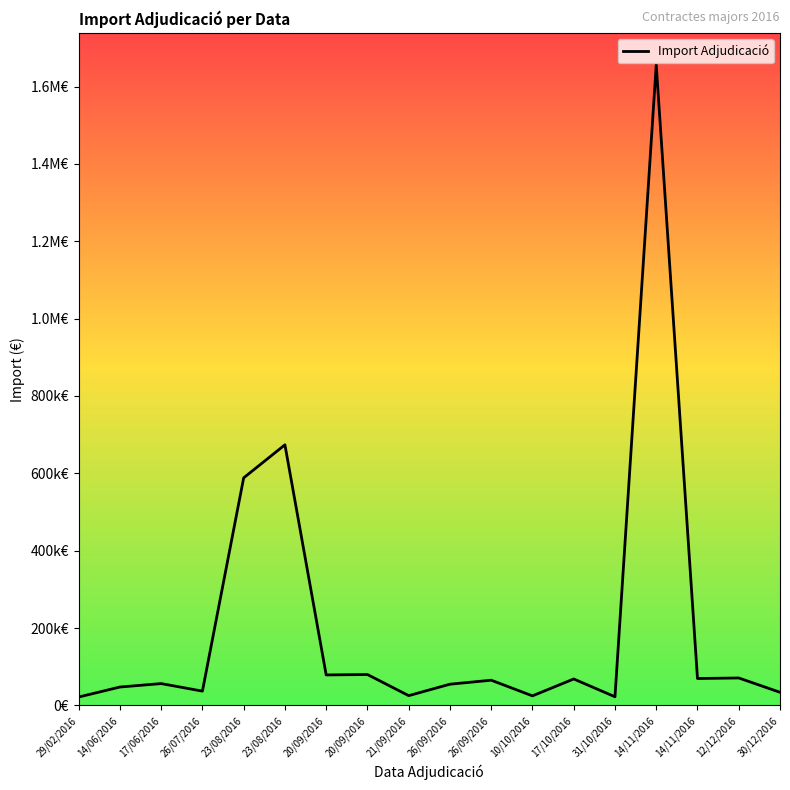

The chart shows a value of 673803.6 at 23/08/2016. True or false?

True